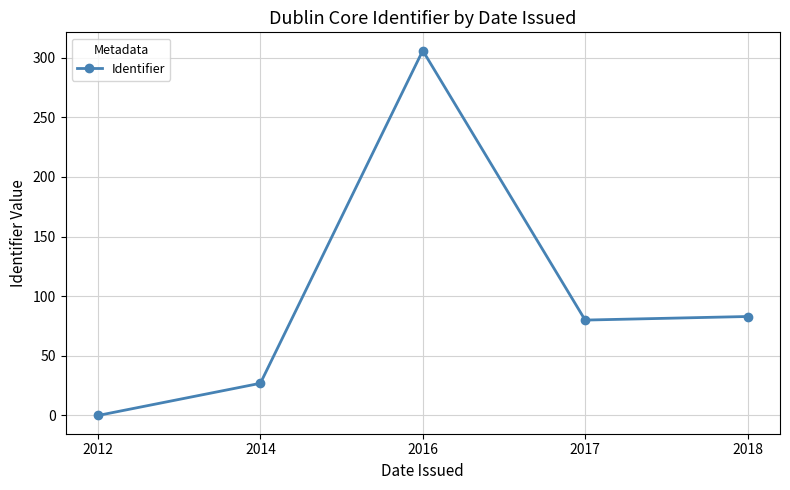

The chart shows a value of 80 at 2017. True or false?

True